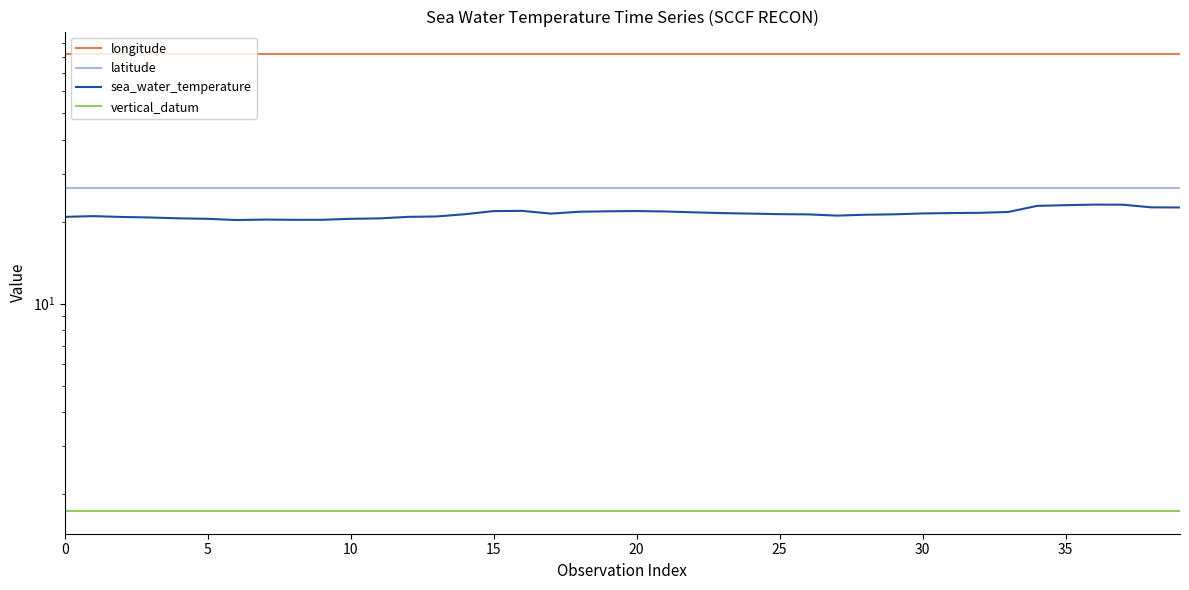

Is this an area chart (filled region under the line)?

No